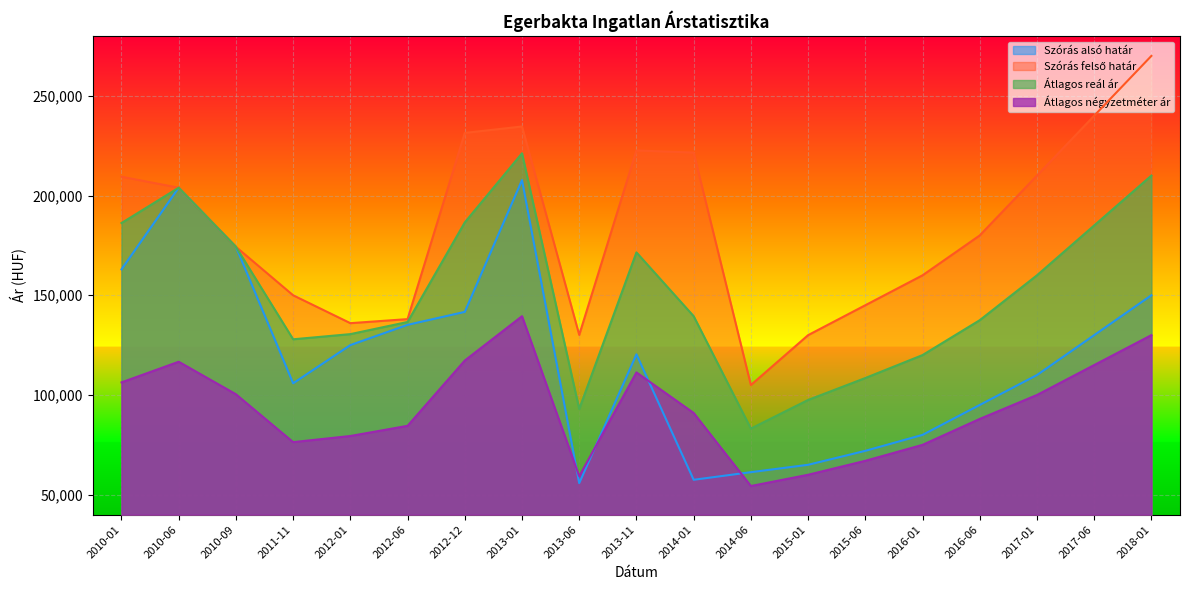

At which category is the sum across all series the highest?

2013-01